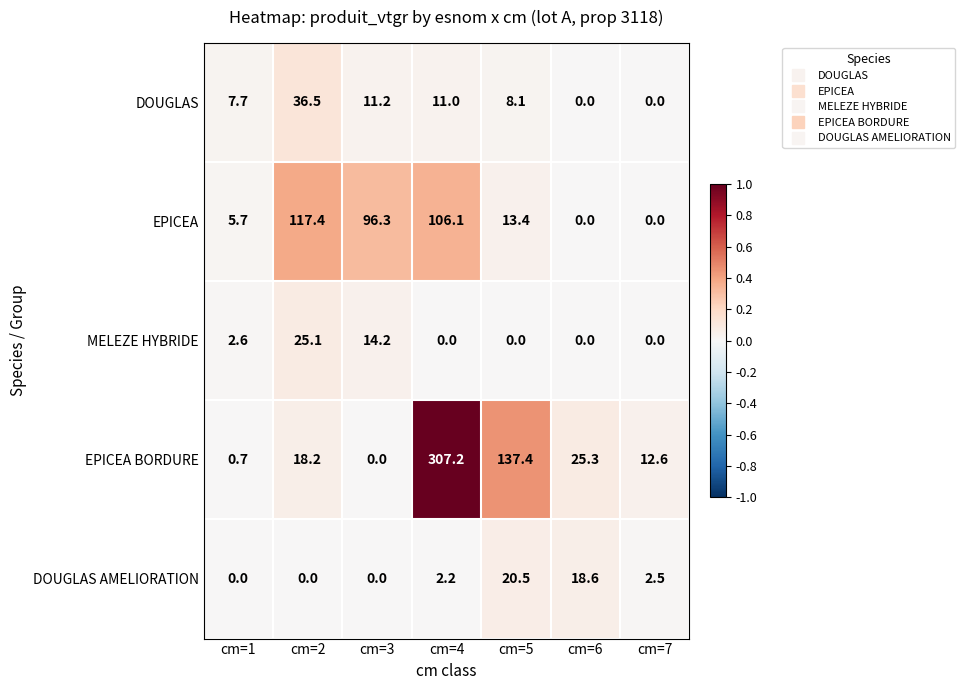

What is the difference between the DOUGLAS values at cm=5 and cm=3?

3.1